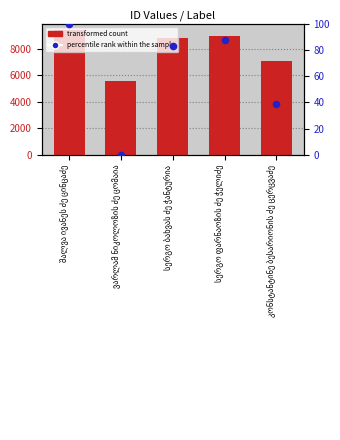

What is the total value across all series at კონსტანტინე ბესარიონის ძე ცერცვაძე?

7124.1